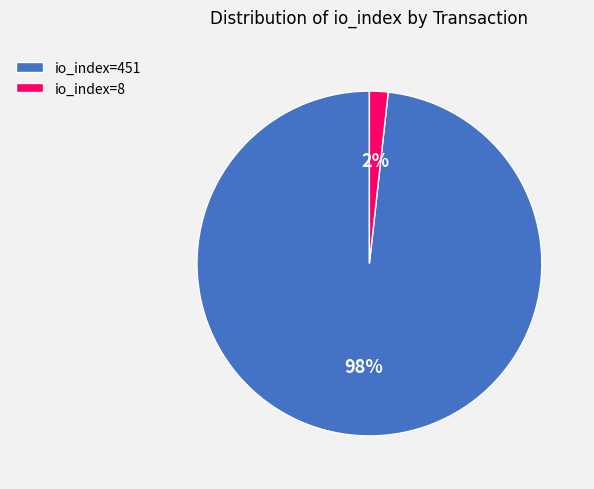

Is the sum of io_index=8 and io_index=451 greater than half?

Yes